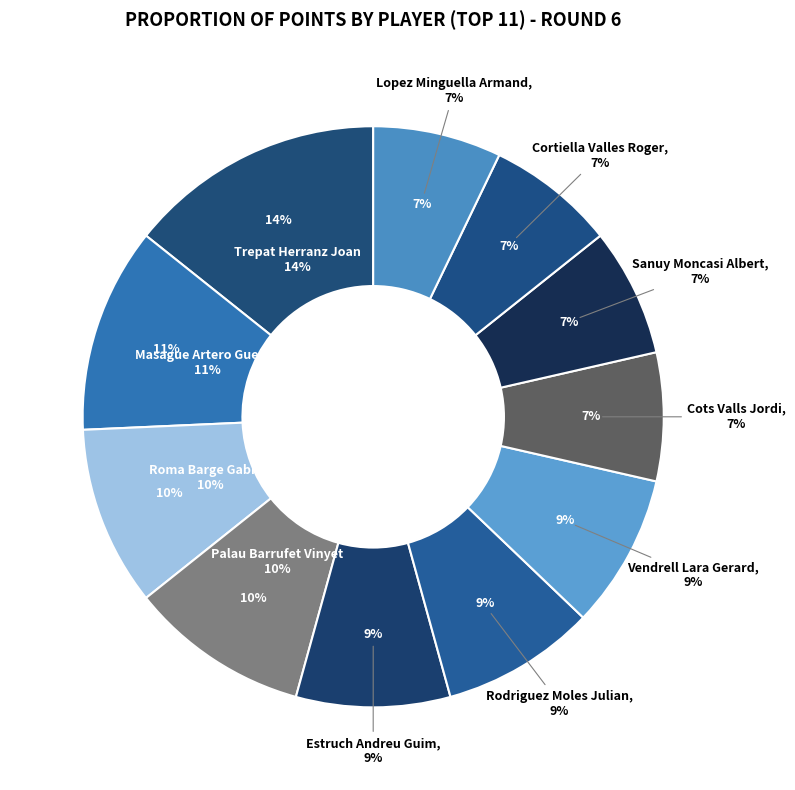

Is there any slice that represents more than half of the pie?

No